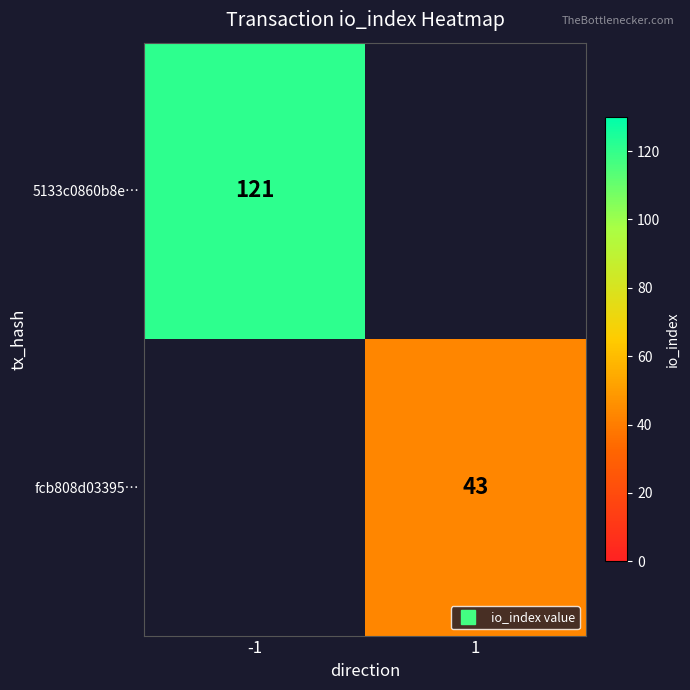

Rank the series at -1 from highest to lowest value.

5133c0860b8e…, fcb808d03395…